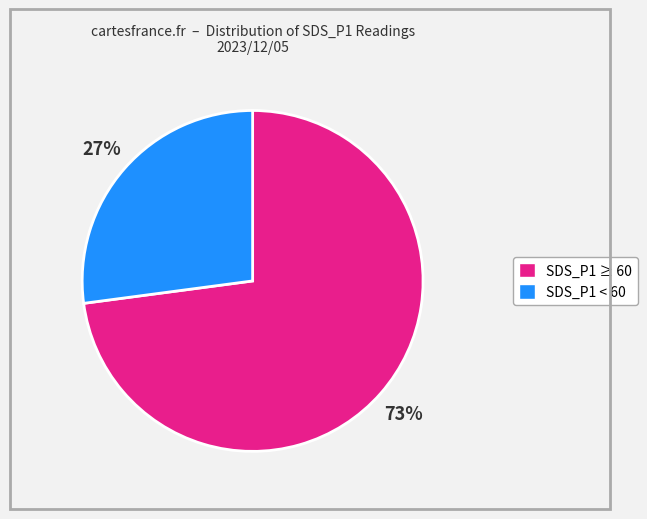

To the nearest percent, what is the difference between the largest and smallest slice percentages?

46%